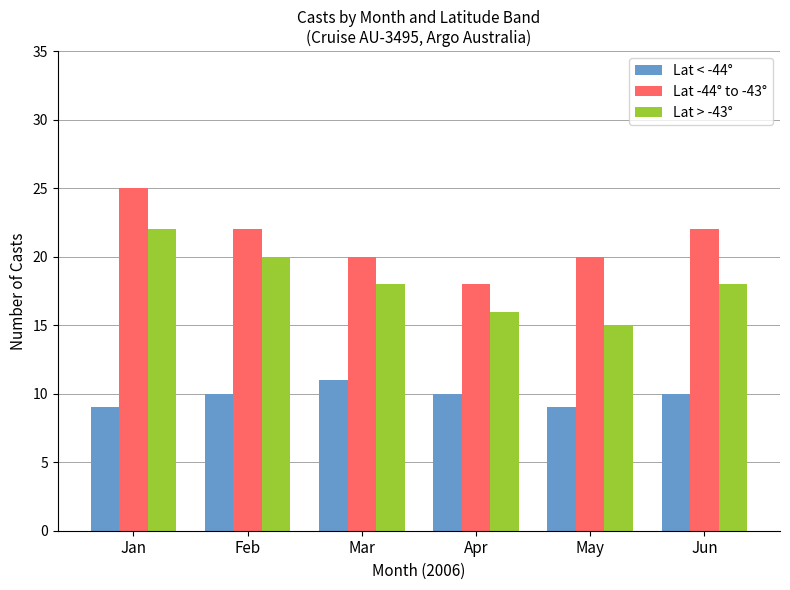

At which label does Lat -44° to -43° first exceed 22?

Jan